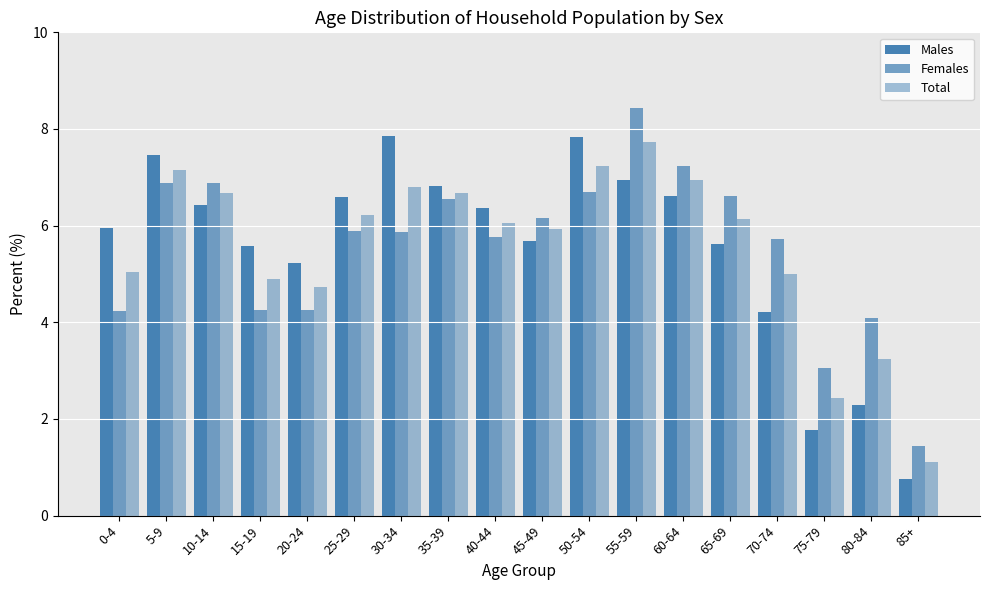

The Total series shows 6.9 at 60-64. True or false?

True